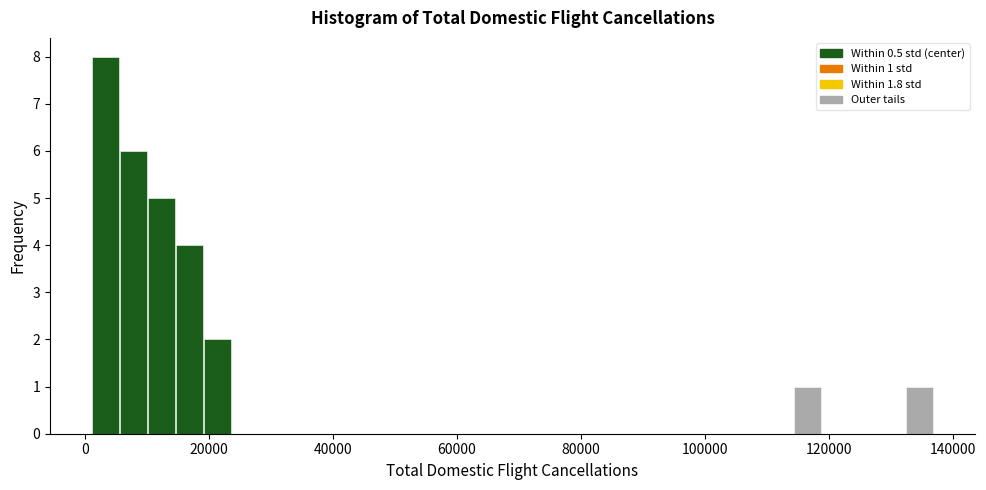

Read against the x-axis, roughly where is the centre of the tallest bar?

4000